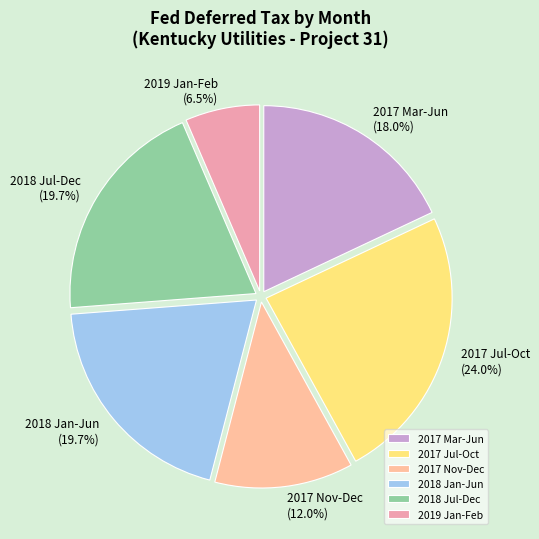

How many slices are in this pie chart?

6